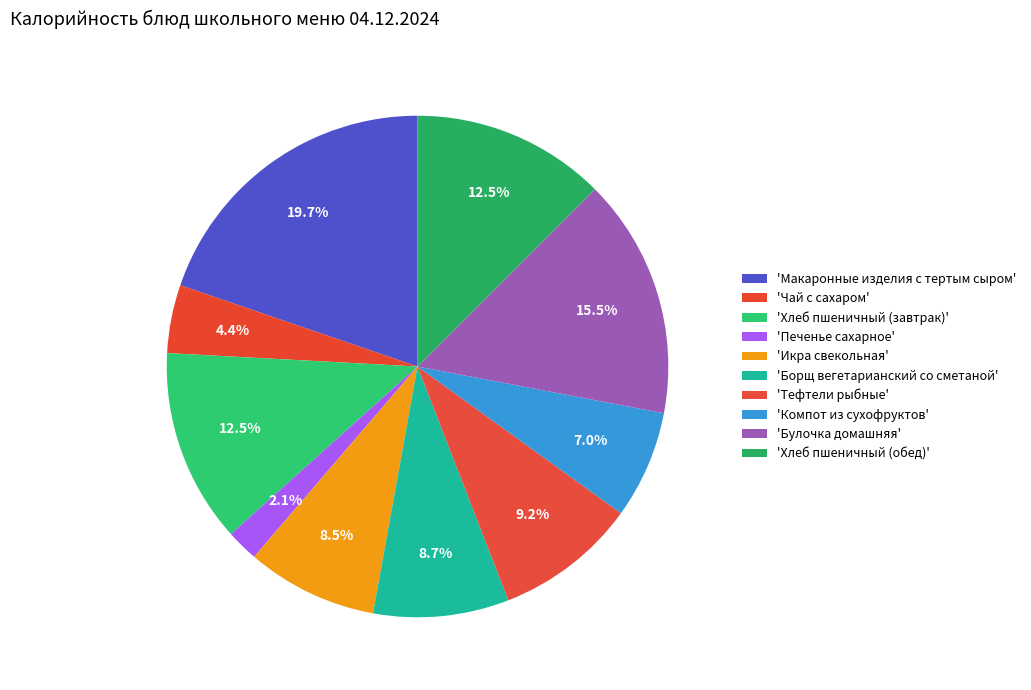

Rank the categories by value from highest to lowest.

Макаронные изделия с тертым сыром, Булочка домашняя, Хлеб пшеничный (завтрак), Хлеб пшеничный (обед), Тефтели рыбные, Борщ вегетарианский со сметаной, Икра свекольная, Компот из сухофруктов, Чай с сахаром, Печенье сахарное